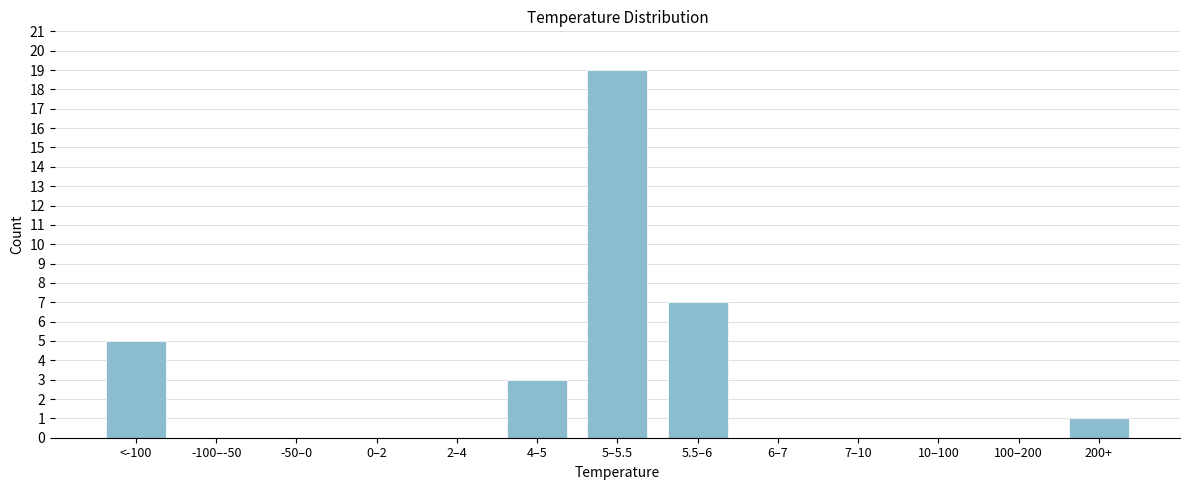

Reading right to left, what are all the values shown in this chart?

200+=1	100–200=0	10–100=0	7–10=0	6–7=0	5.5–6=7	5–5.5=19	4–5=3	2–4=0	0–2=0	-50–0=0	-100–-50=0	<-100=5